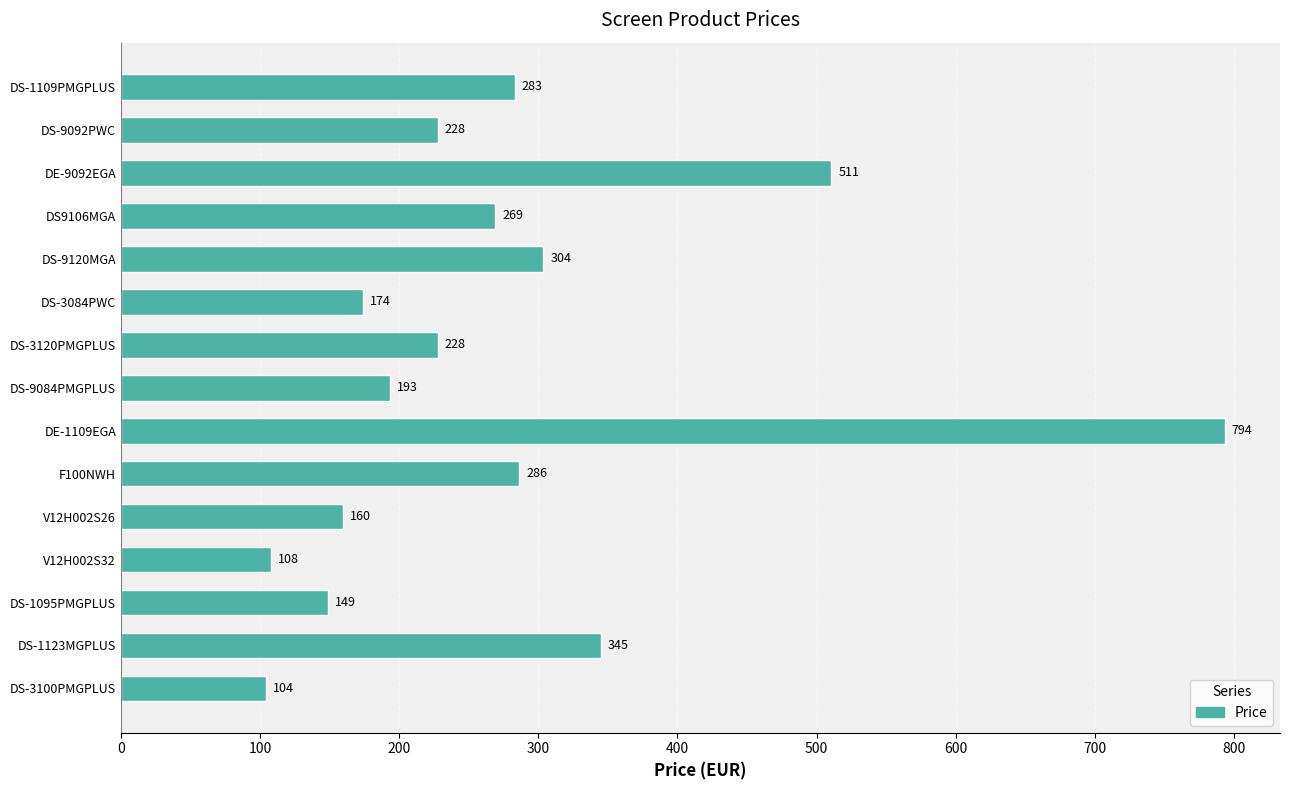

What is the label of the 1st bar from the bottom?

DS-3100PMGPLUS